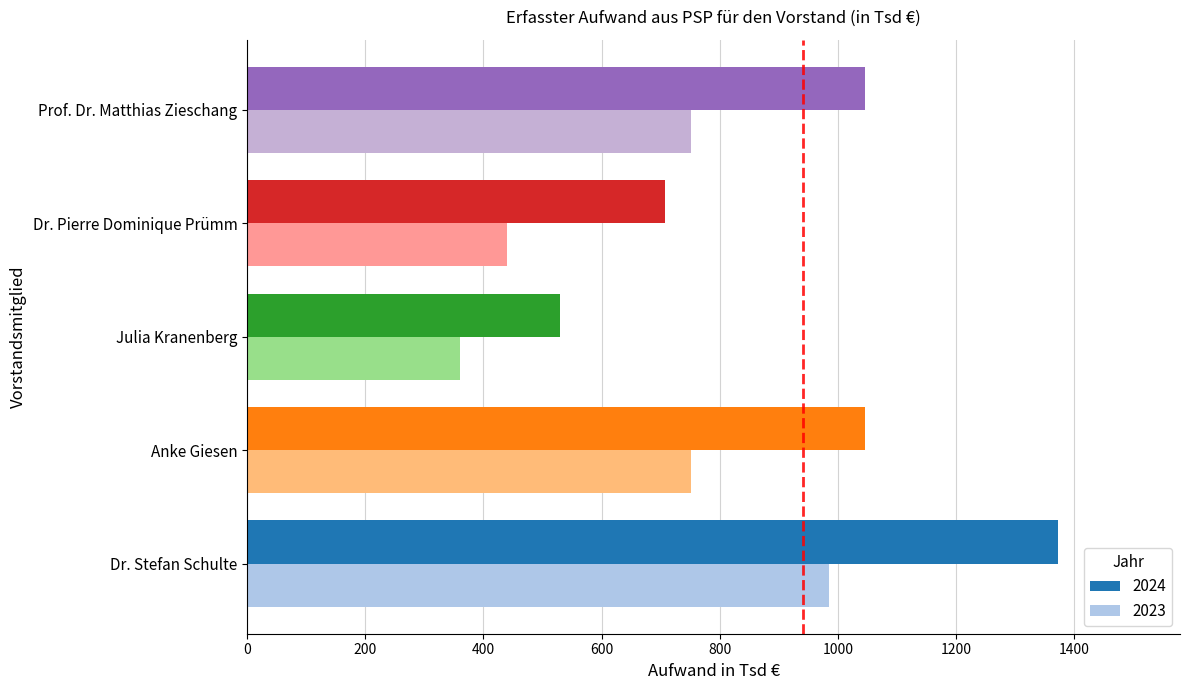

How many categories are shown in the chart?

5